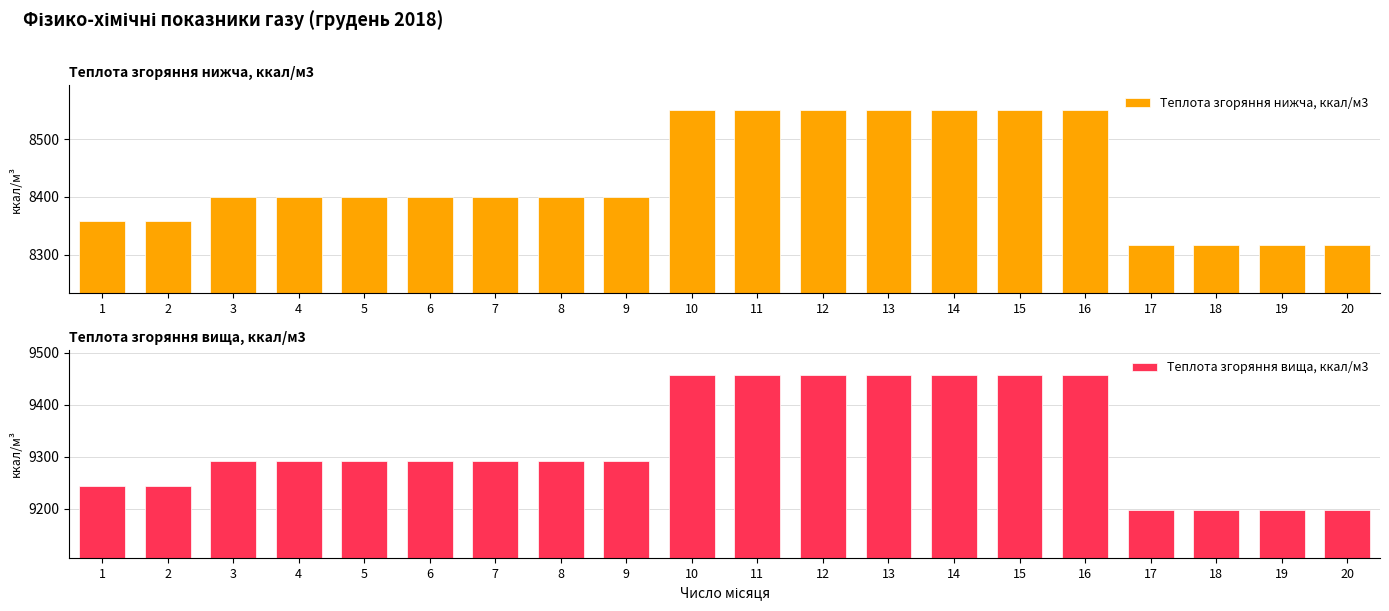

True or false: Теплота згоряння вища, ккал/м3 has a value of 13707.9 at 3.

False